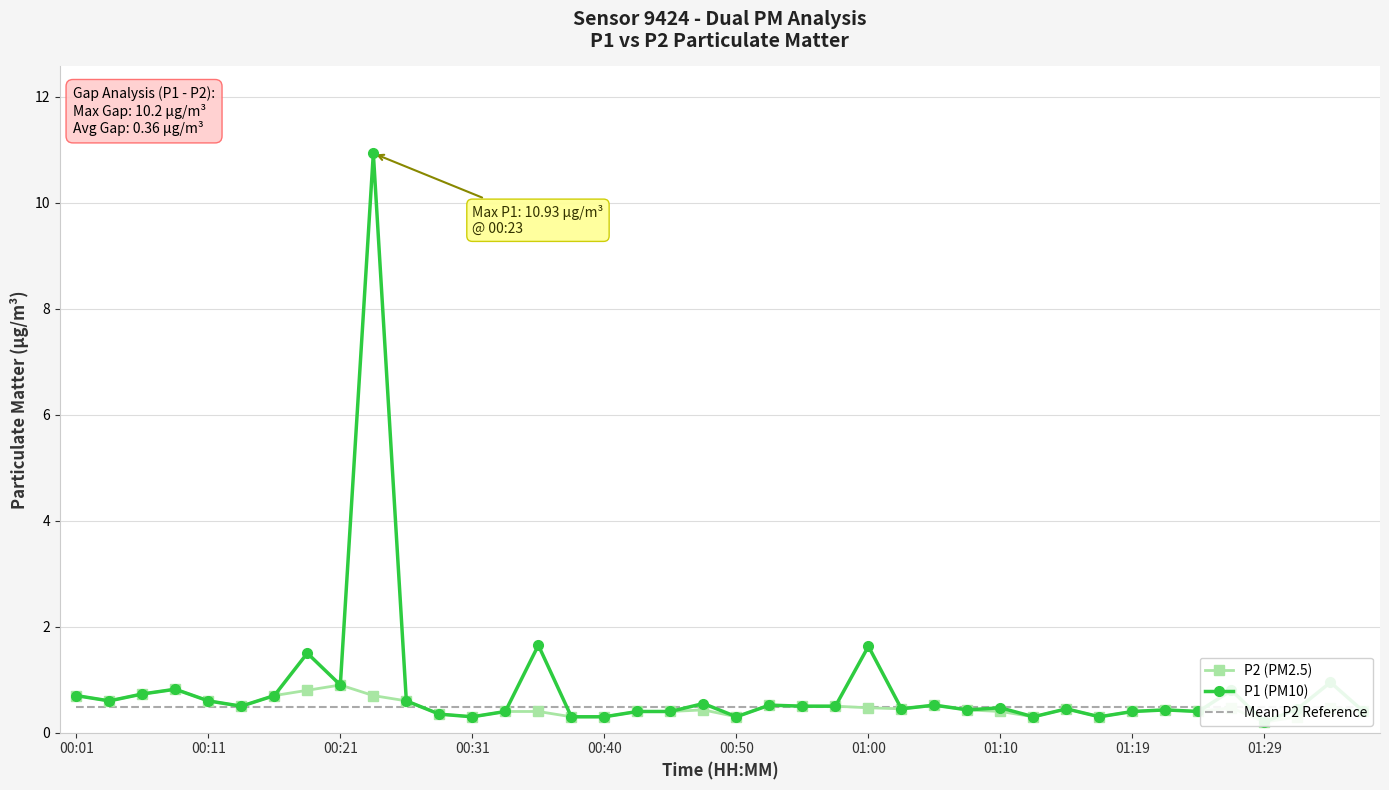

Where is the first local minimum for P1 (PM10)?

00:11